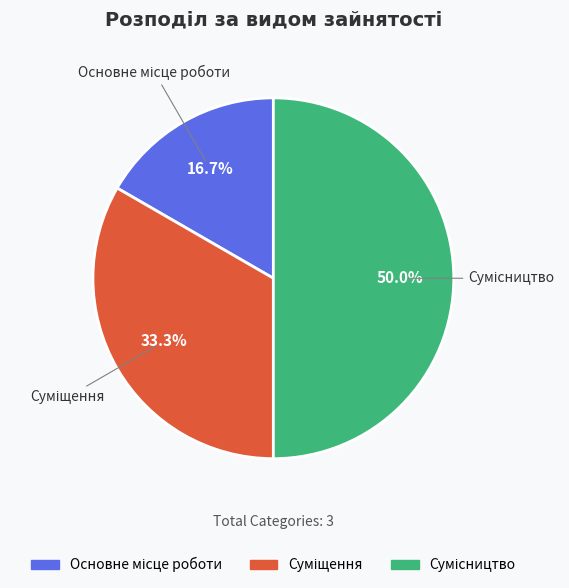

How many slices are in this pie chart?

3